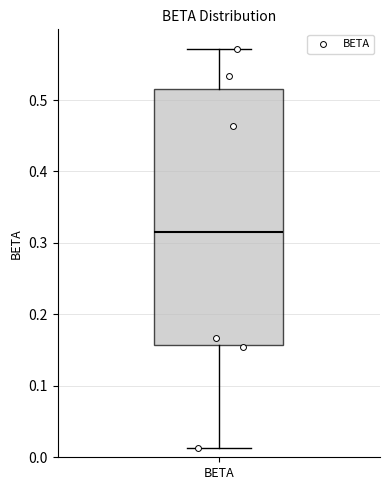

Where is the lower edge of the box for BETA on the y-axis? The values are not printed on the chart, so give them approximately, as read against the axis.

0.16